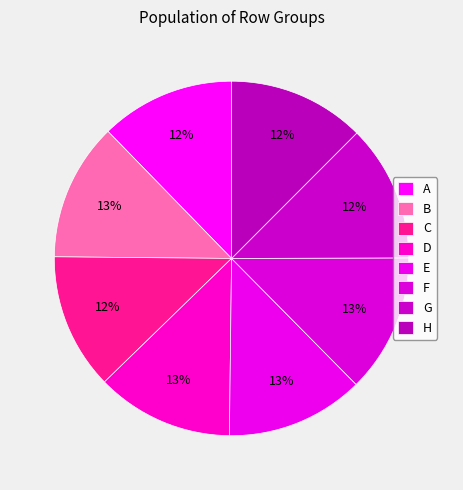

How many segments does this pie chart have?

8